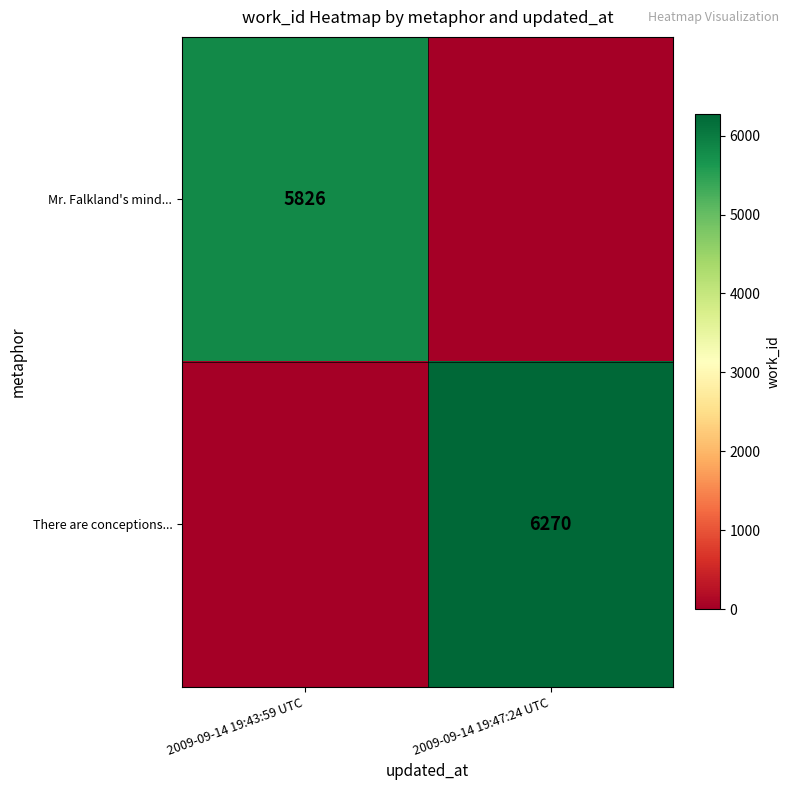

Is it true that There are conceptions... equals 4095 at 2009-09-14 19:47:24 UTC?

False